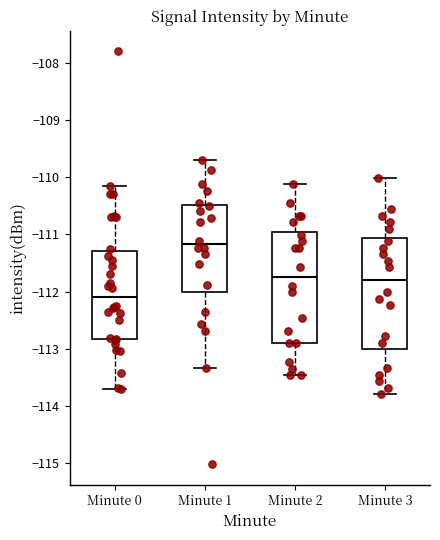

Where does the lower whisker of the box for Minute 1 end on the y-axis? The values are not printed on the chart, so give them approximately, as read against the axis.

-113.3